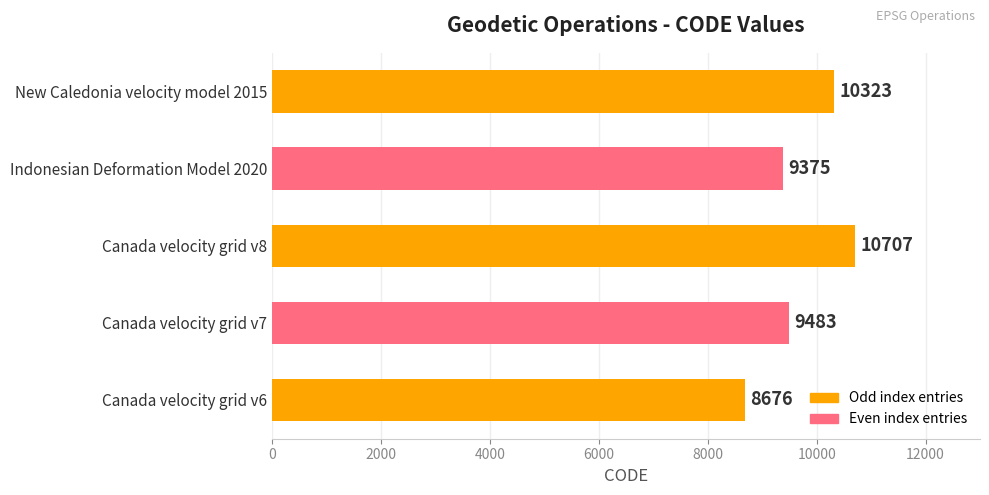

The chart shows a value of 9483 at Canada velocity grid v7. True or false?

True